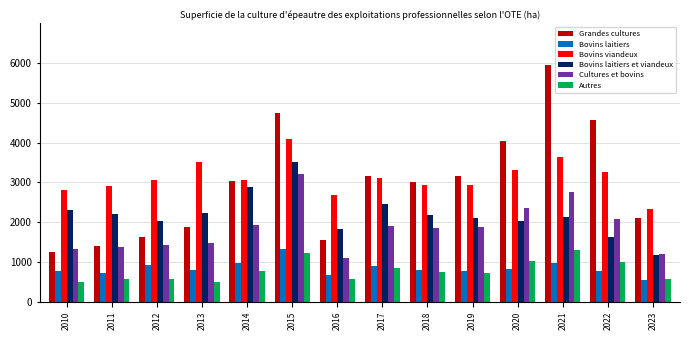

How many values in the Bovins viandeux series are below 3070?

7